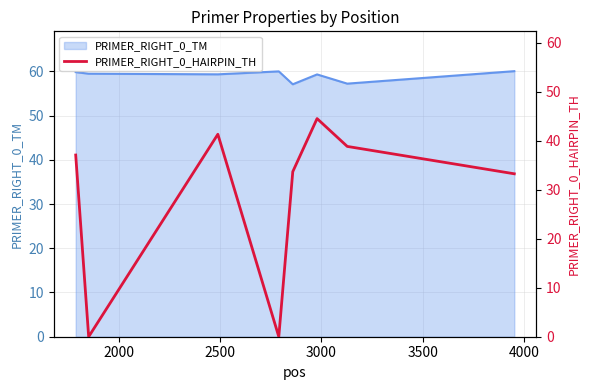

How many interior local valleys (lower than both neighbors) does the data have?

2